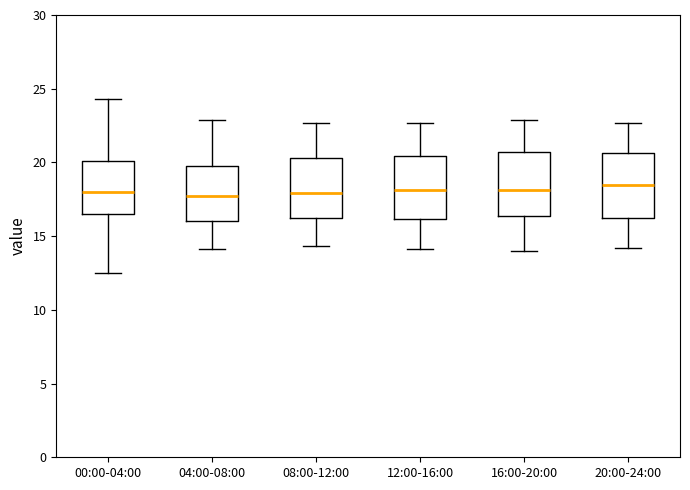

Where is the upper edge of the box for 08:00-12:00 on the y-axis? The values are not printed on the chart, so give them approximately, as read against the axis.

20.5